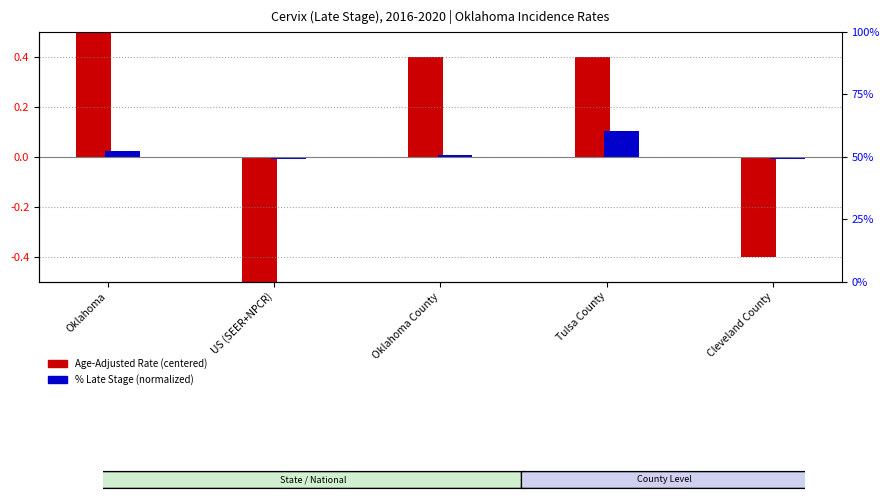

Rank the series by their average value, from lowest to highest.

Age-Adjusted Rate (centered), % Late Stage (normalized)